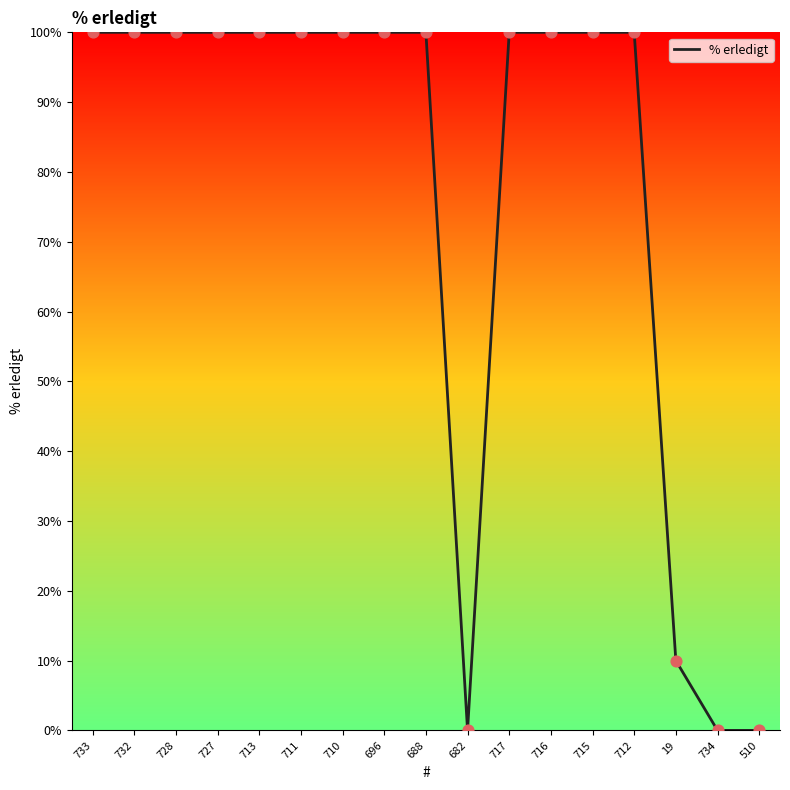

What is the ratio of the value at 713 to the value at 727?

1.0